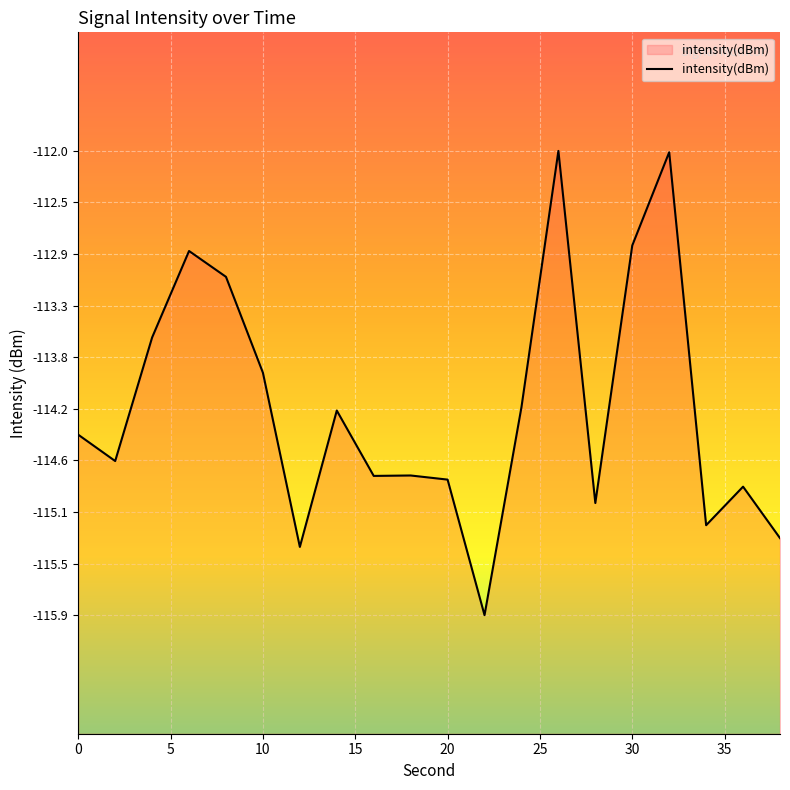

What is the value of the 20th point from the left?

-115.3